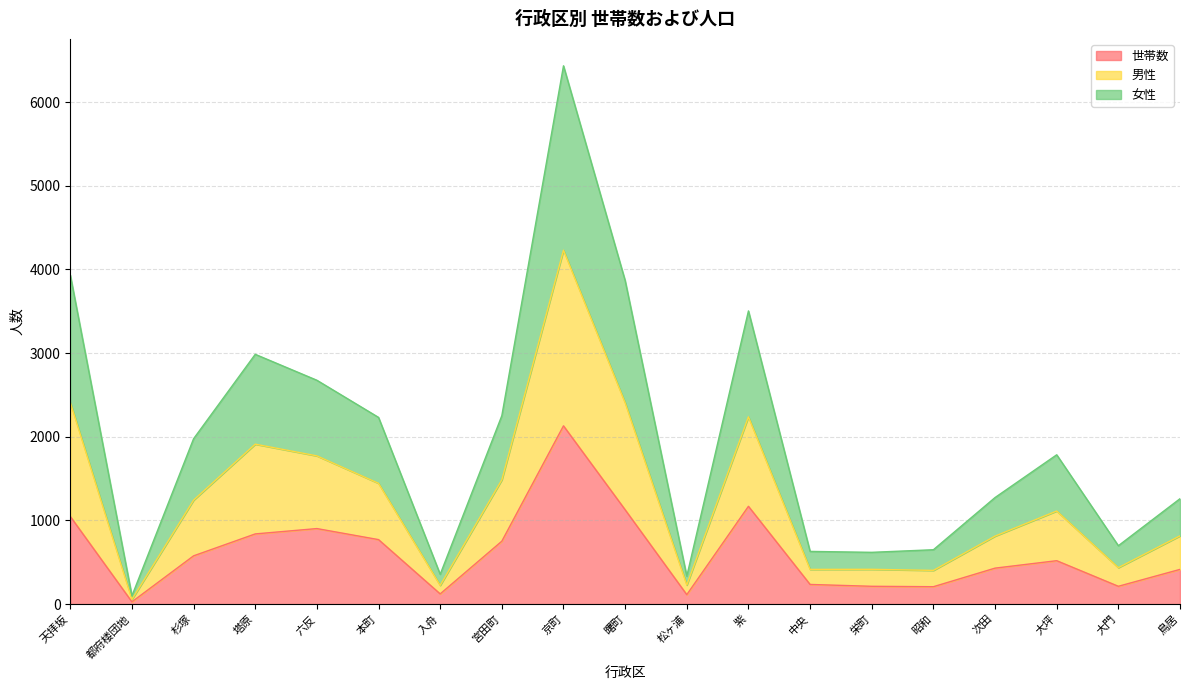

How many lines are shown in the chart?

3